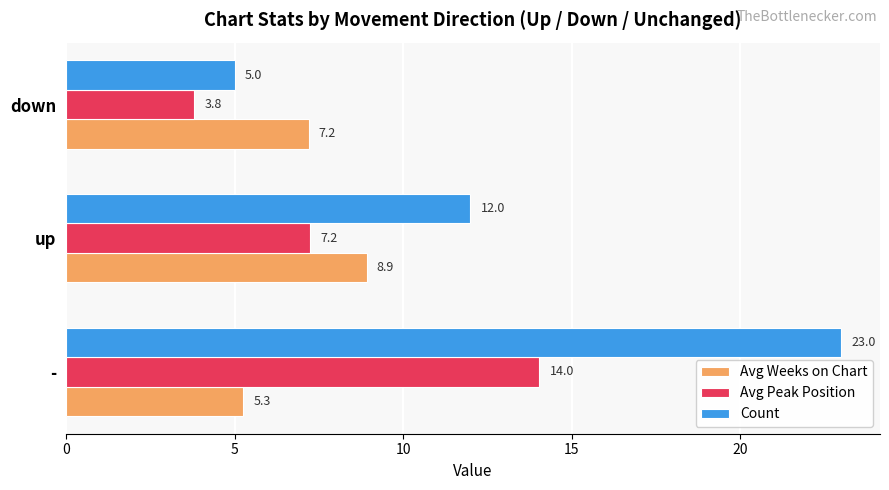

How many Count values are between 5 and 23?

3